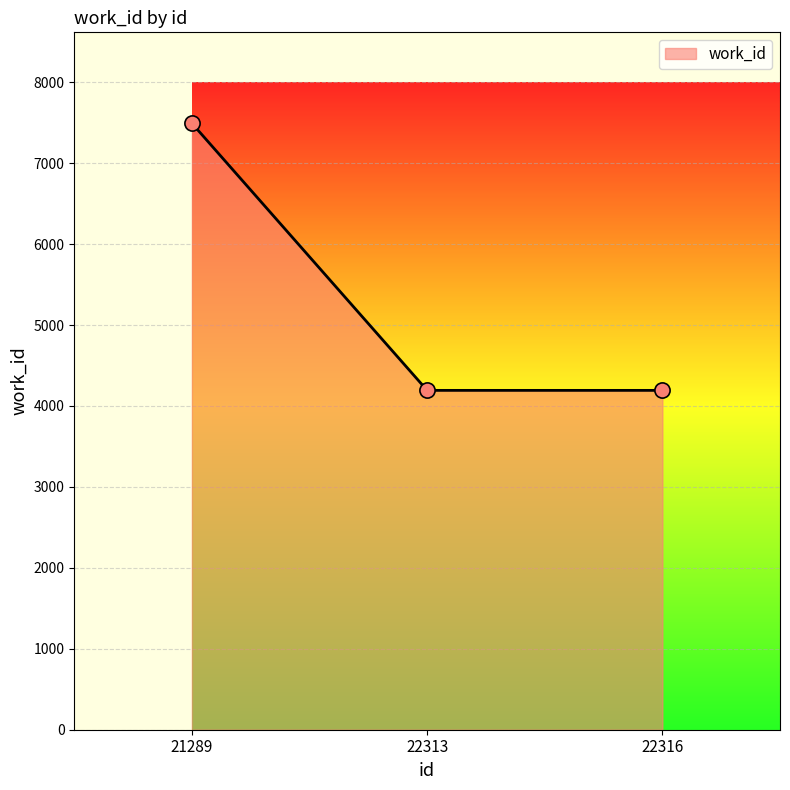

What is the change in value from 21289 to 22316?

-3300